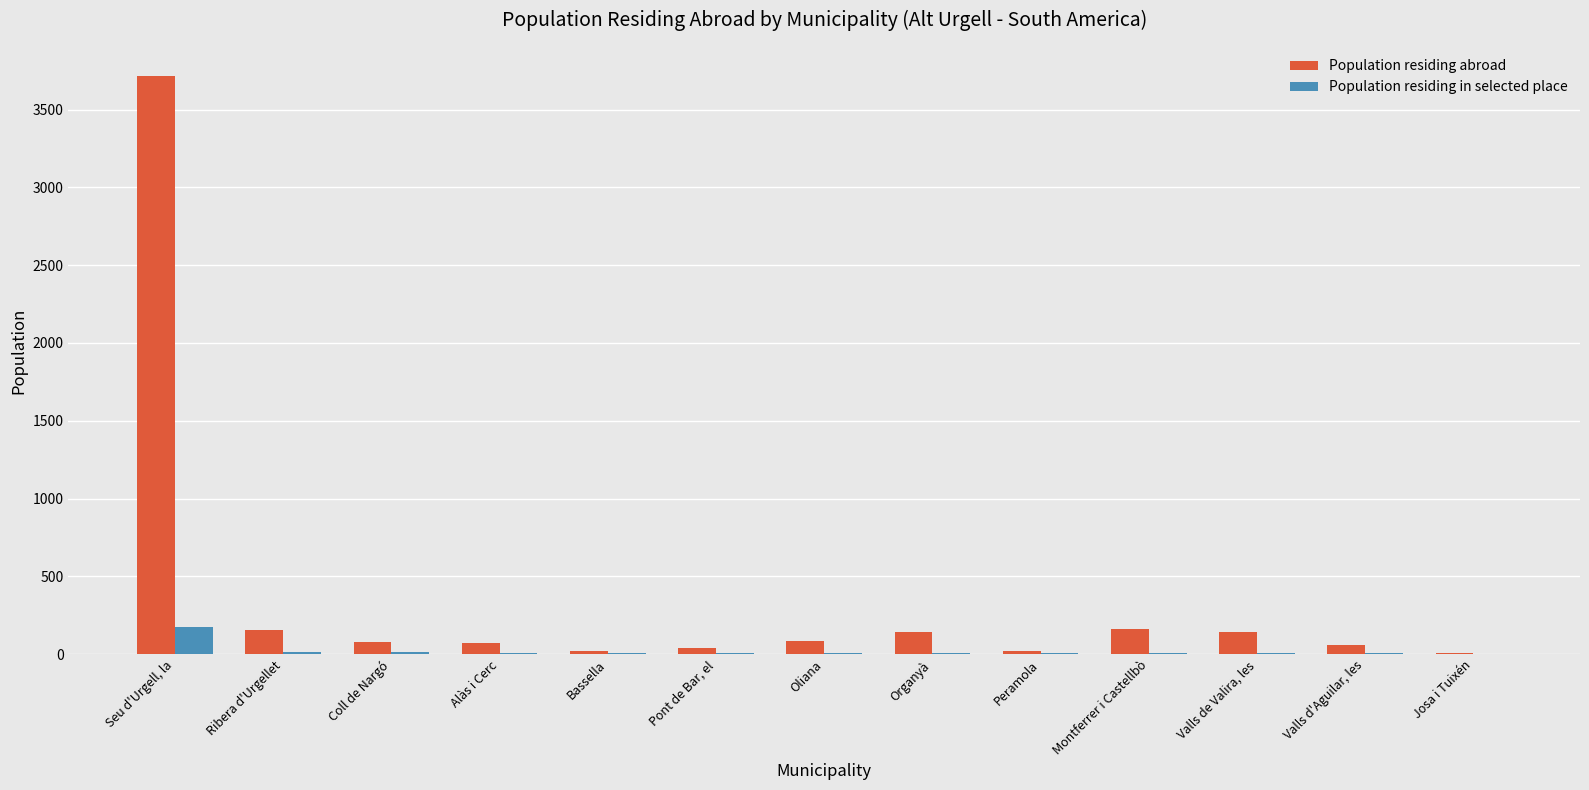

The value of Population residing abroad at Oliana is 87. True or false?

True